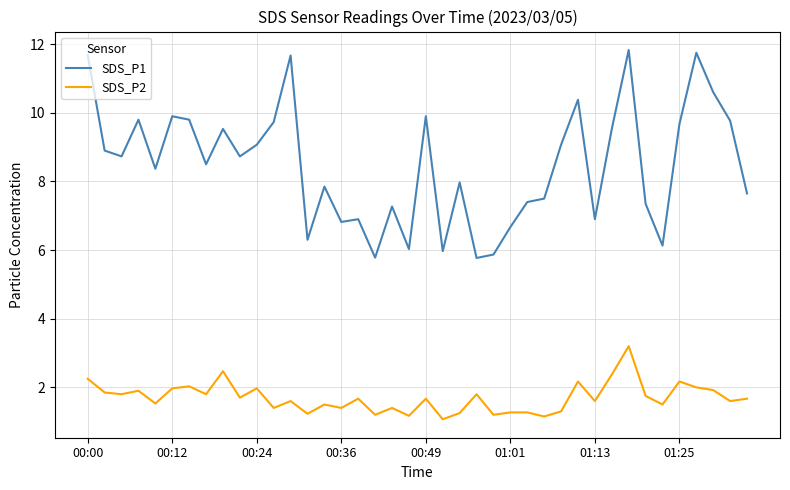

Which series has the largest total across all categories?

SDS_P1